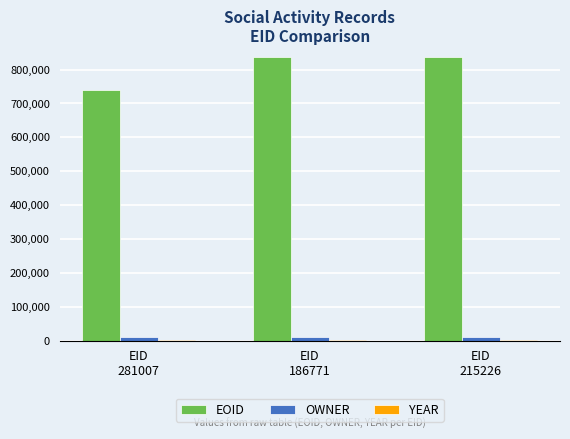

Which series has the largest total across all categories?

EOID